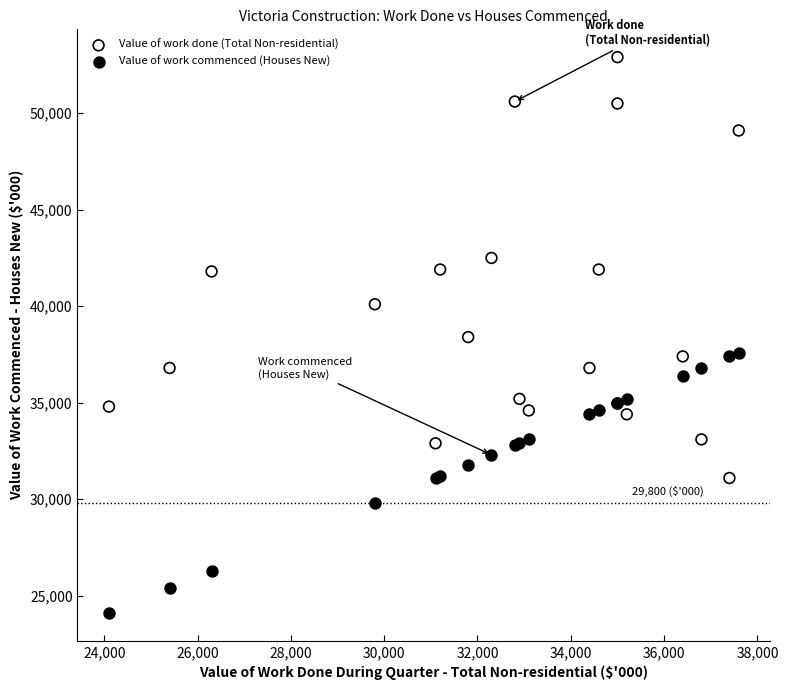

What are all the series names shown in the legend?

Value of work done (Total Non-residential), Value of work commenced (Houses New)